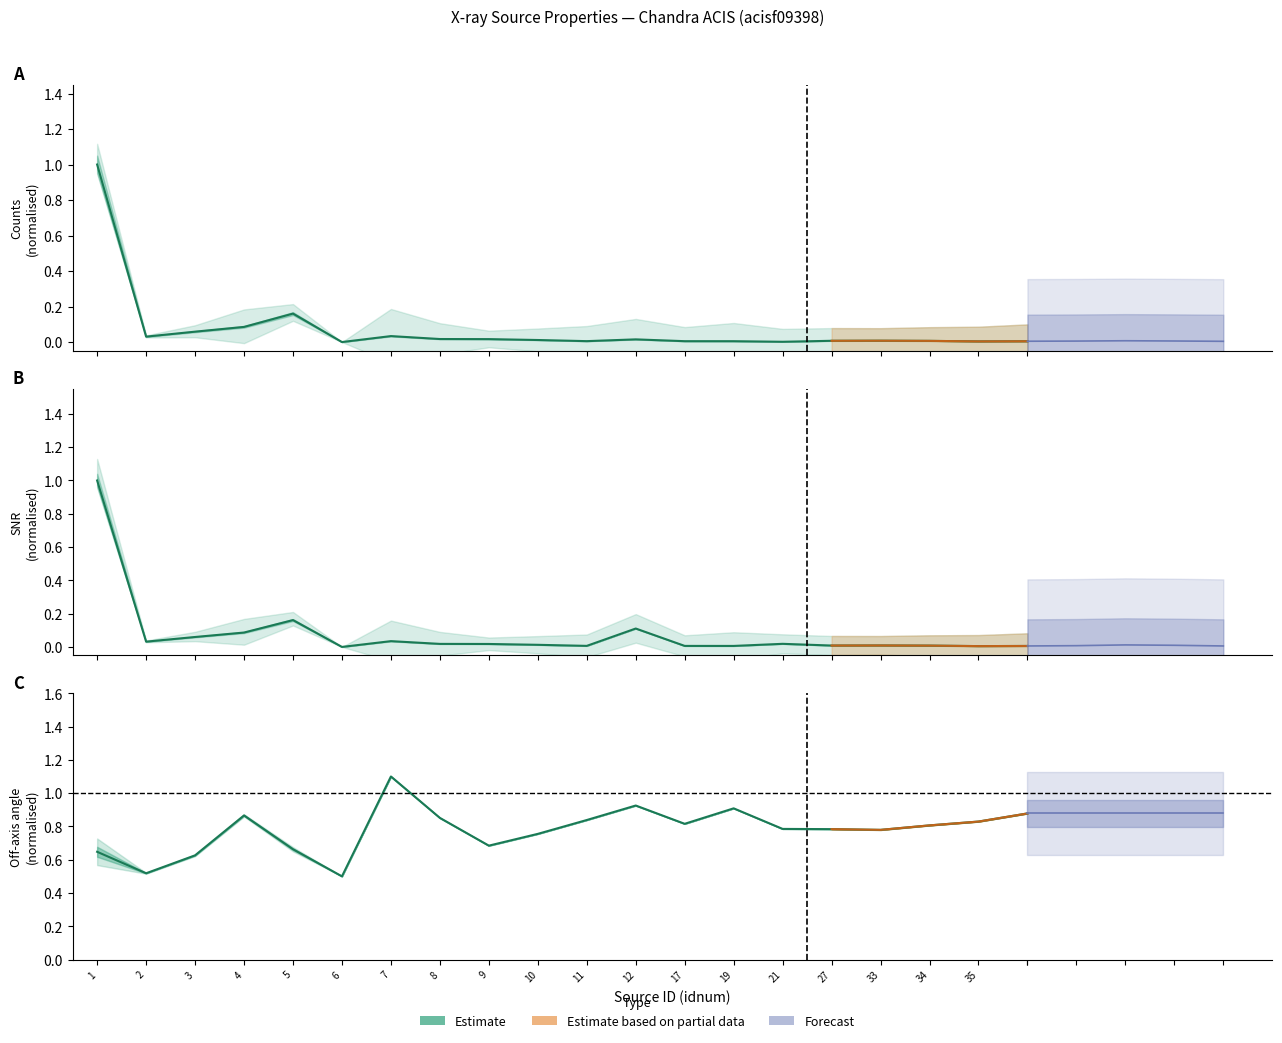

What value does the data have at 9?

0.7